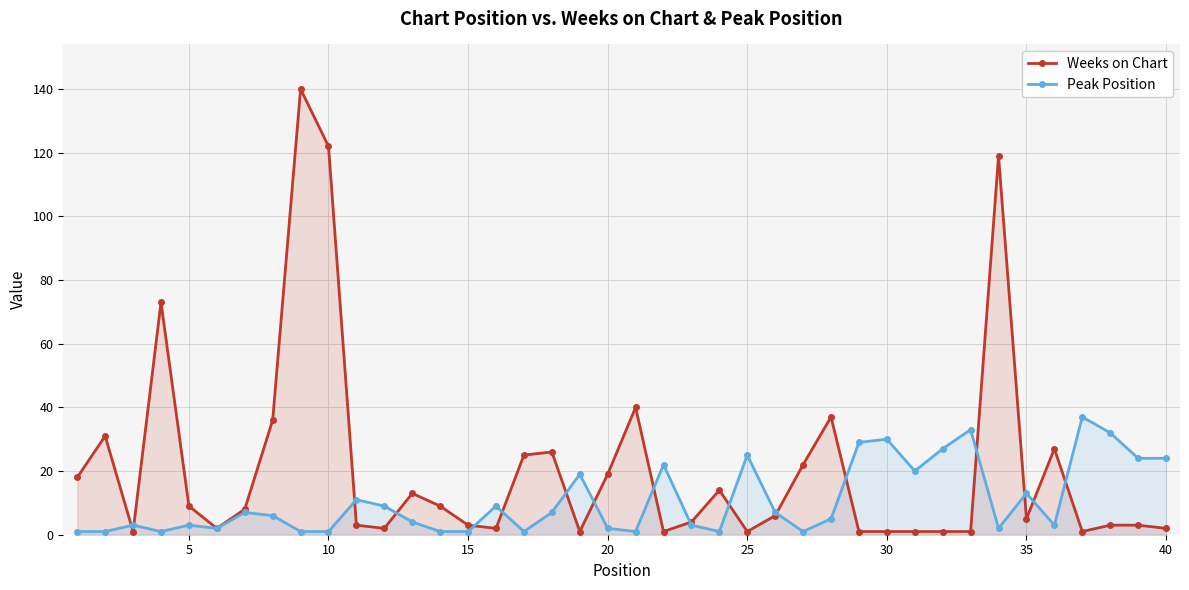

True or false: Peak Position has more than 0 interior local peaks.

True